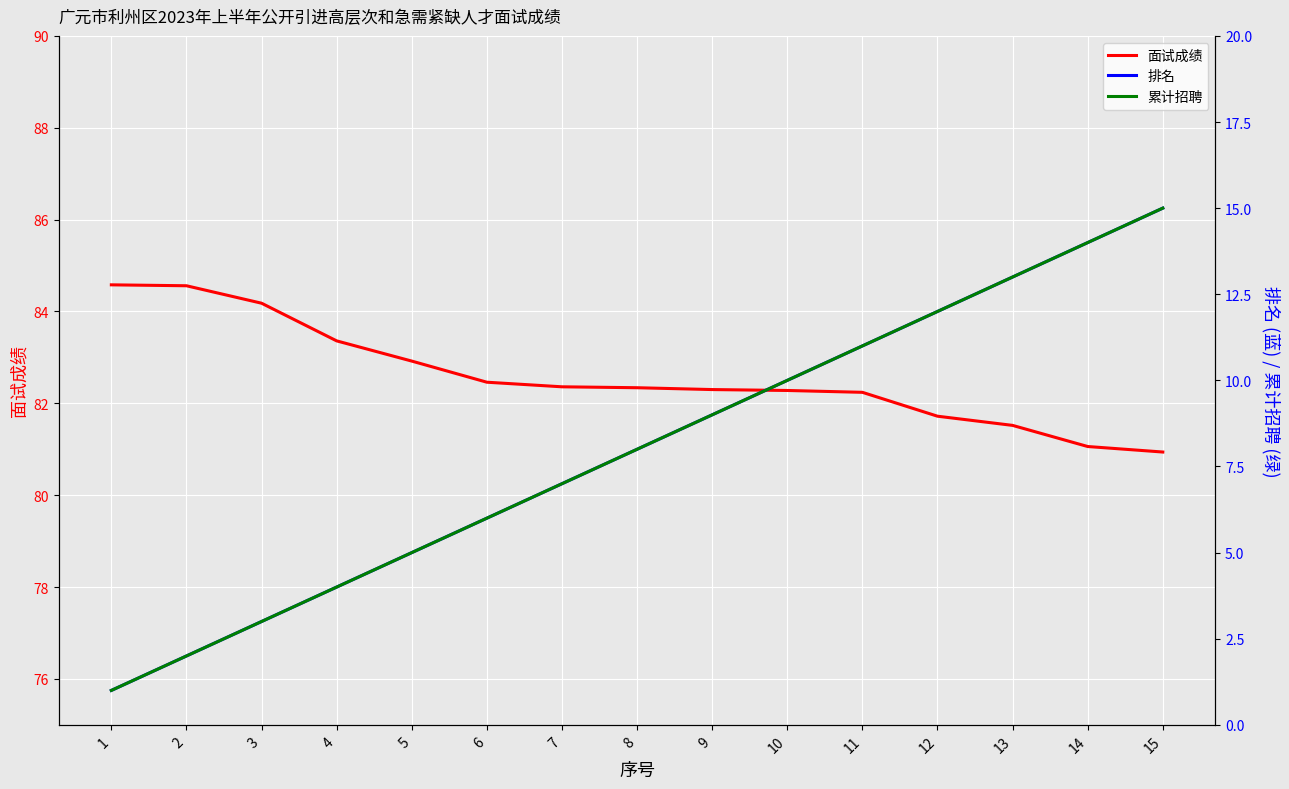

True or false: 面试成绩 has a value of 143.2 at 4.

False